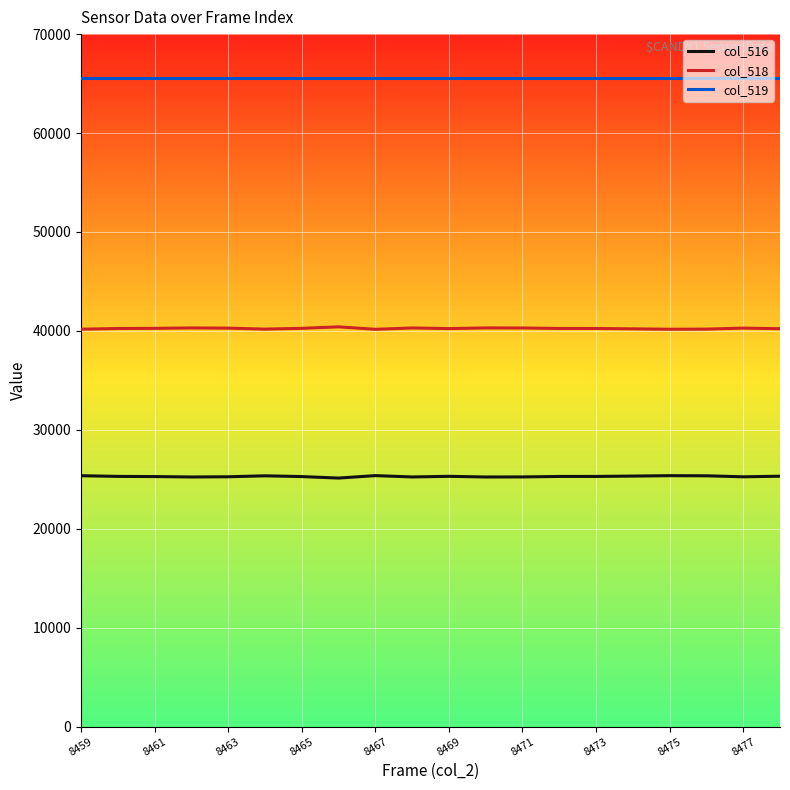

List the series in order of their overall mean, lowest first.

col_516, col_518, col_519